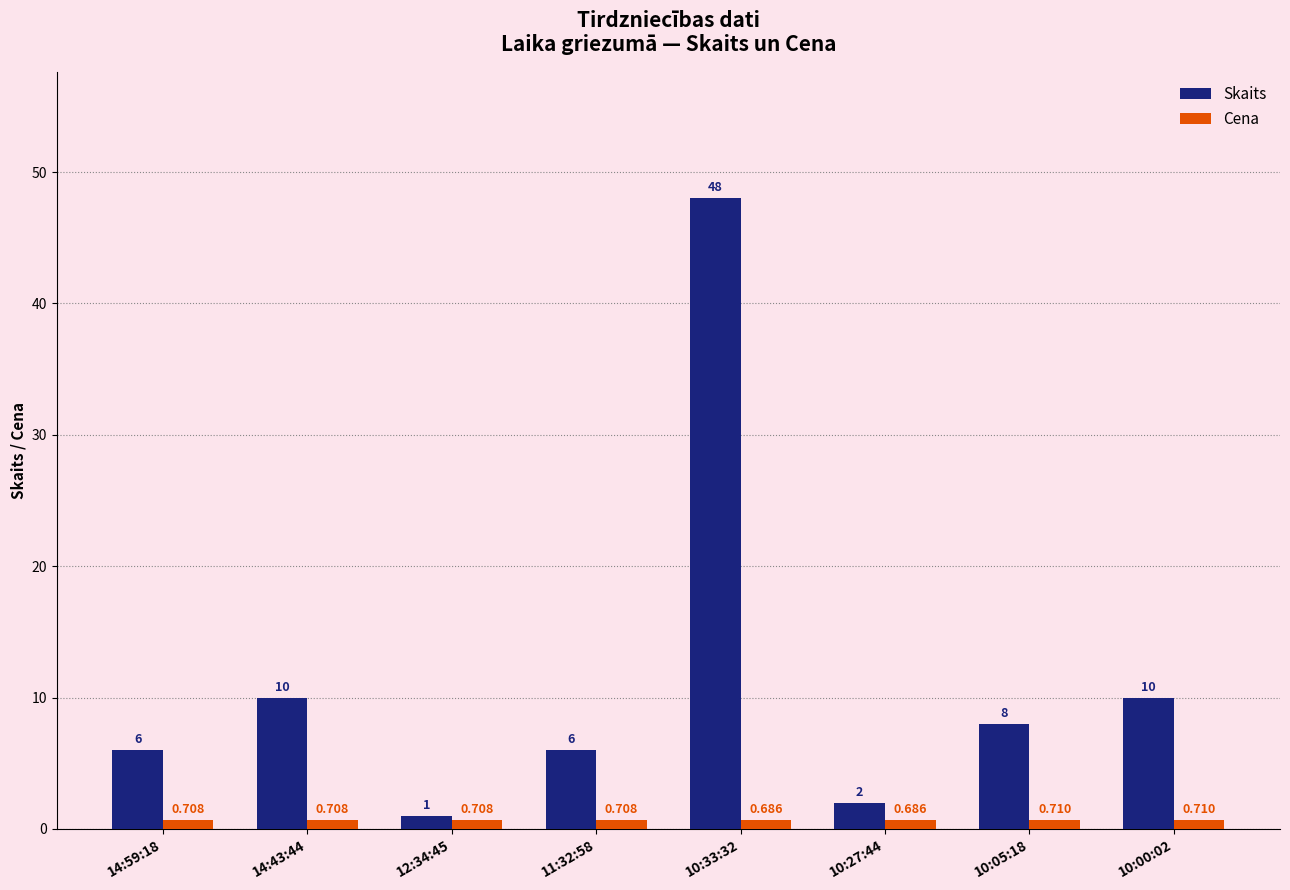

What is the value of the Skaits bar at the 7th from the left?

8.0